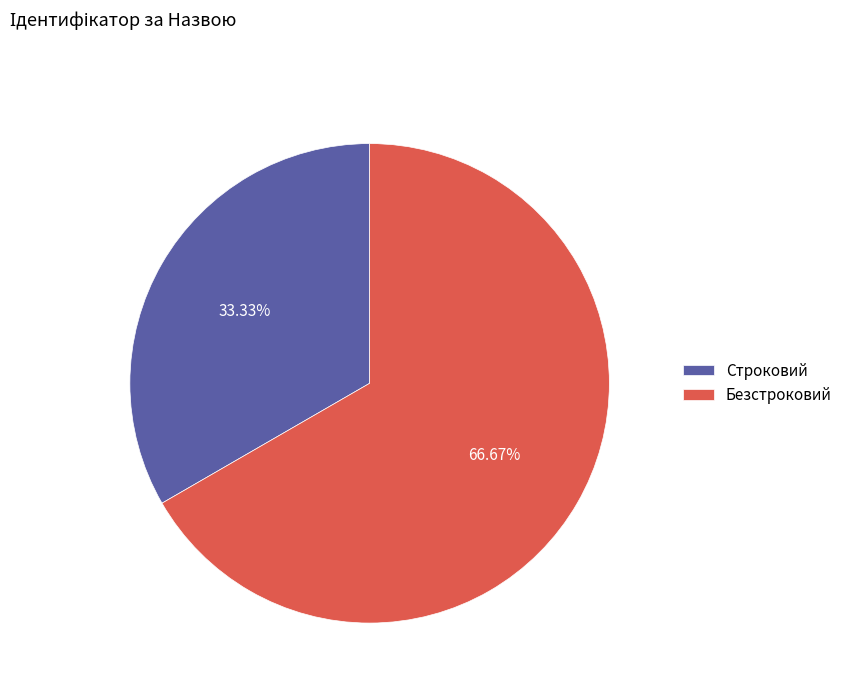

True or false: Безстроковий accounts for 73% of the total.

False